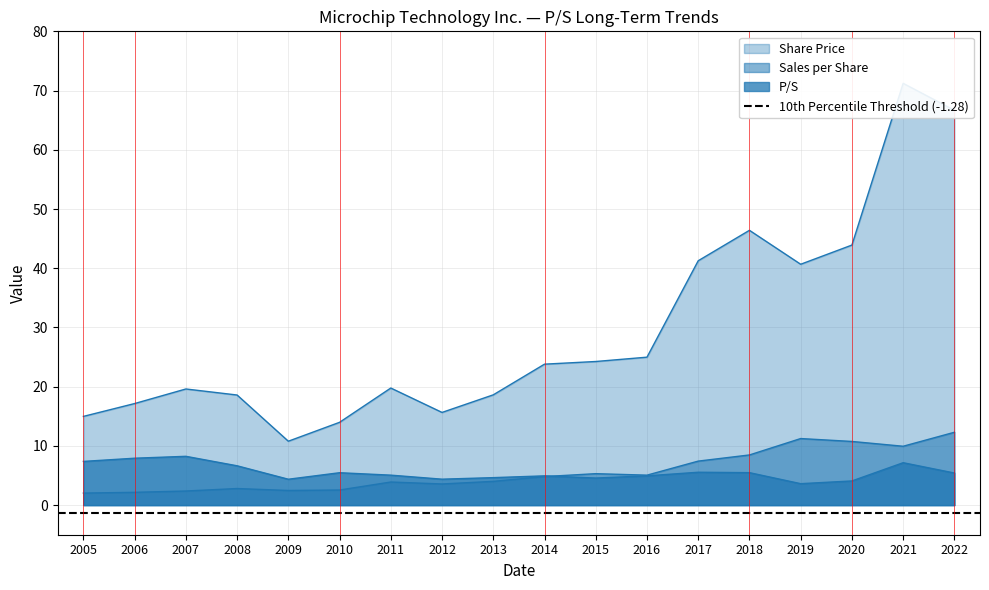

The Share Price series shows 25.0 at 2016. True or false?

True